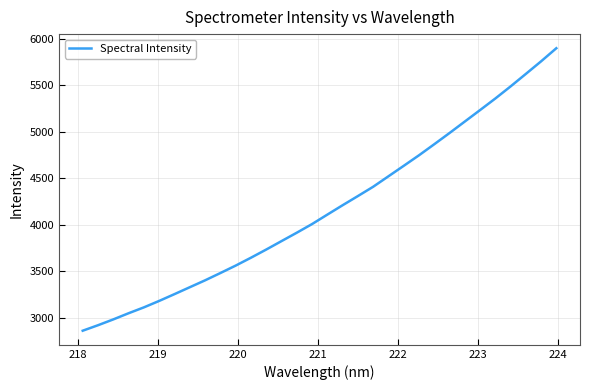

How many lines are shown in the chart?

1